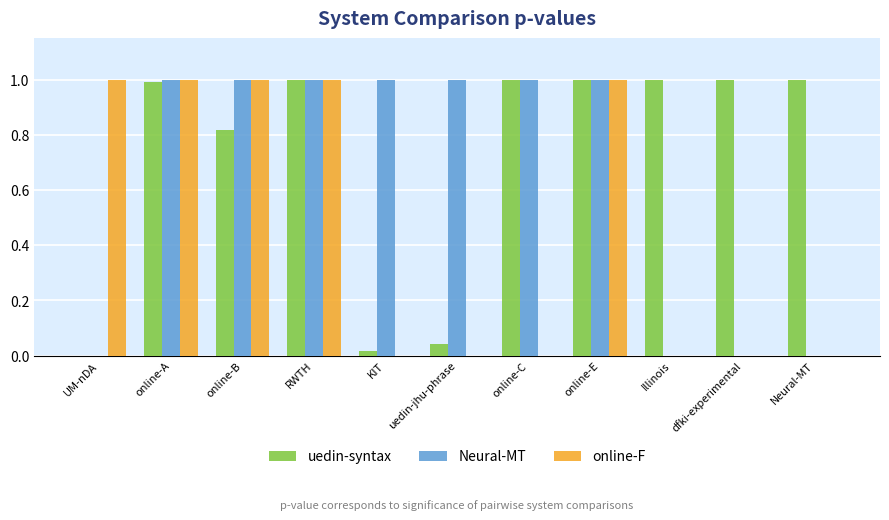

How many values in uedin-syntax are above zero?

10